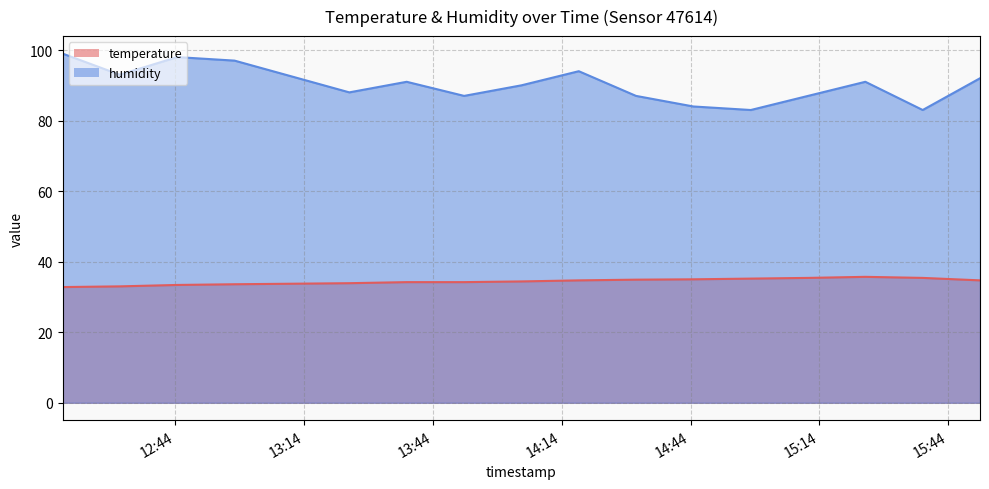

What is the difference between the second highest and minimum values in the humidity series?

15.0